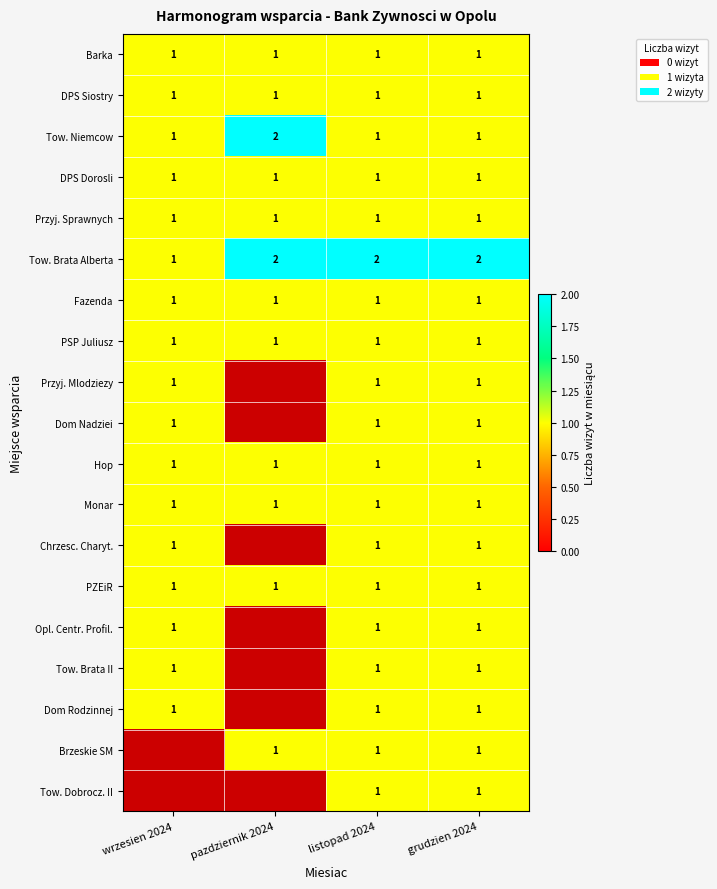

True or false: DPS Siostry has a value of 1 at listopad 2024.

True